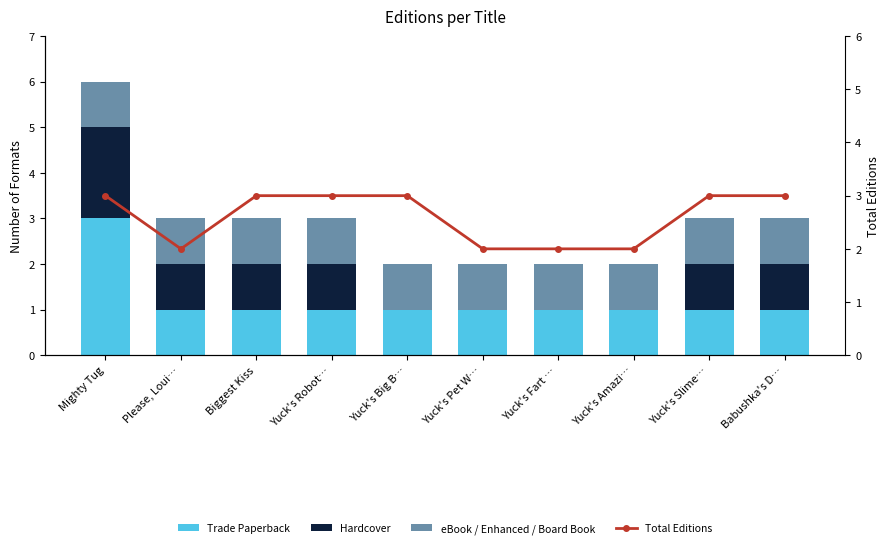

What is the minimum value for Trade Paperback?

1